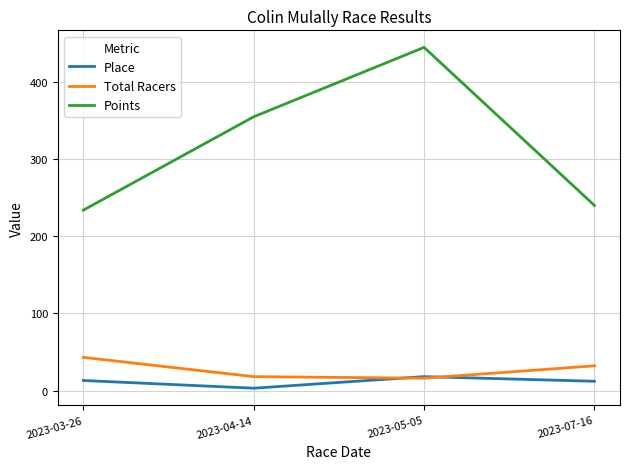

The value of Total Racers at 2023-07-16 is 32.0. True or false?

True